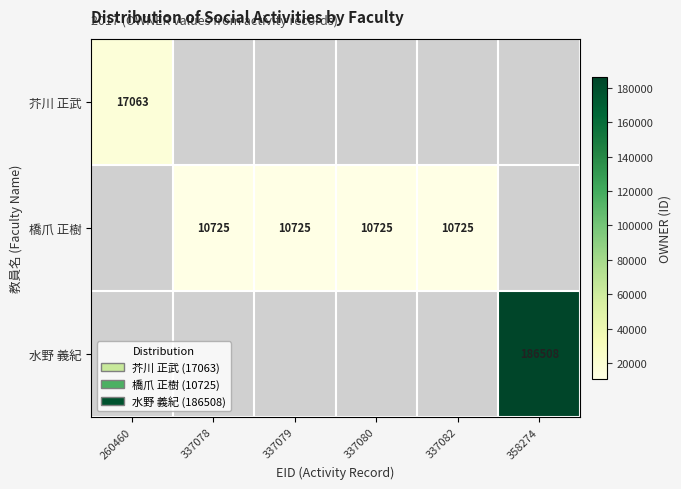

Is the value of 水野 義紀 at 358274 greater than the value of 橋爪 正樹 at 337079?

Yes